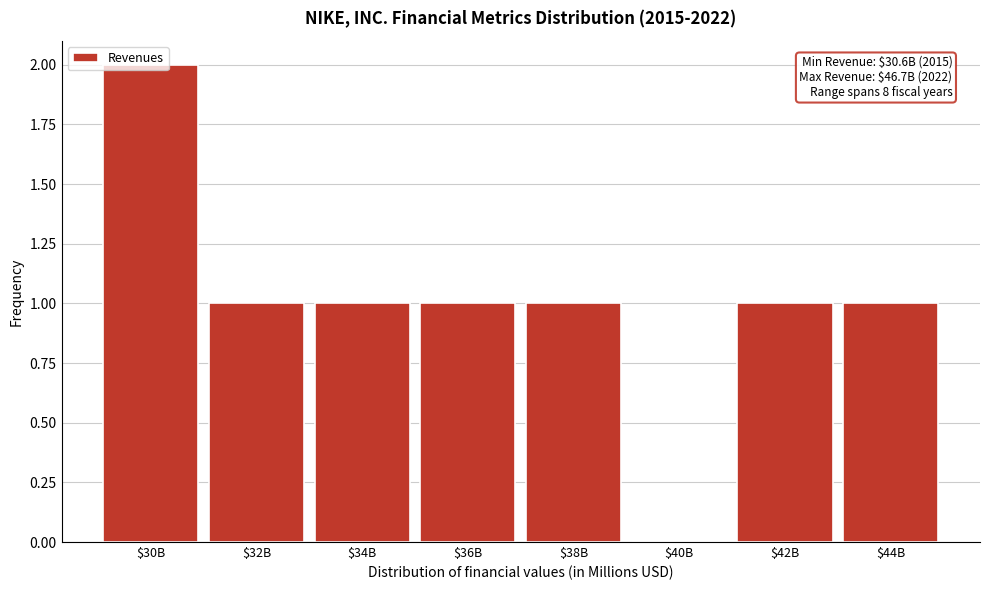

What is the sum of all values?

8